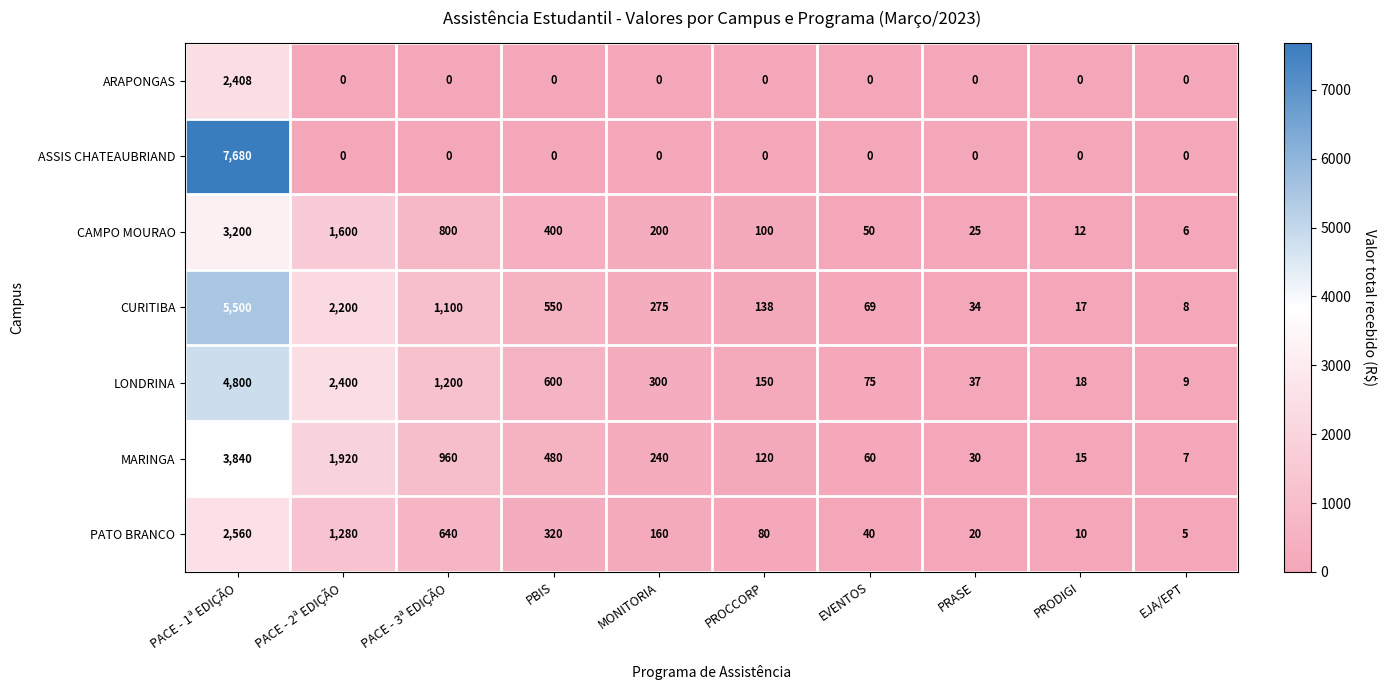

Is it true that LONDRINA equals 4188 at PACE - 2ª EDIÇÃO?

False